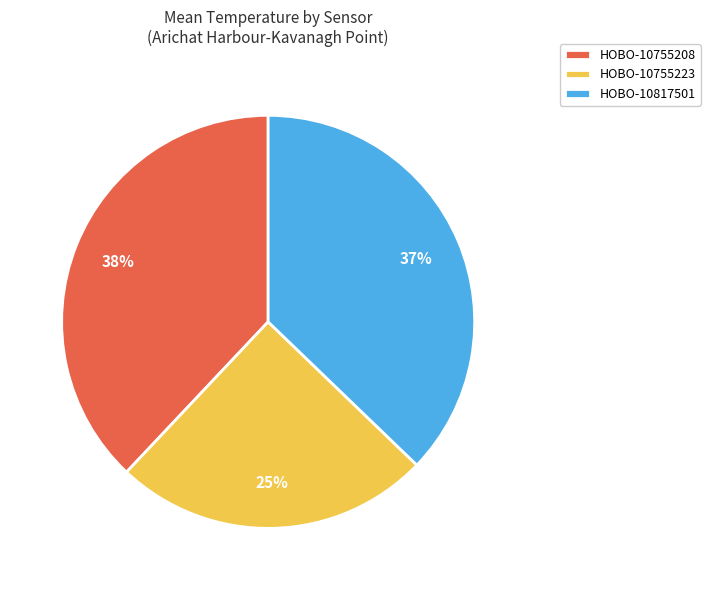

Is there any slice that represents more than half of the pie?

No